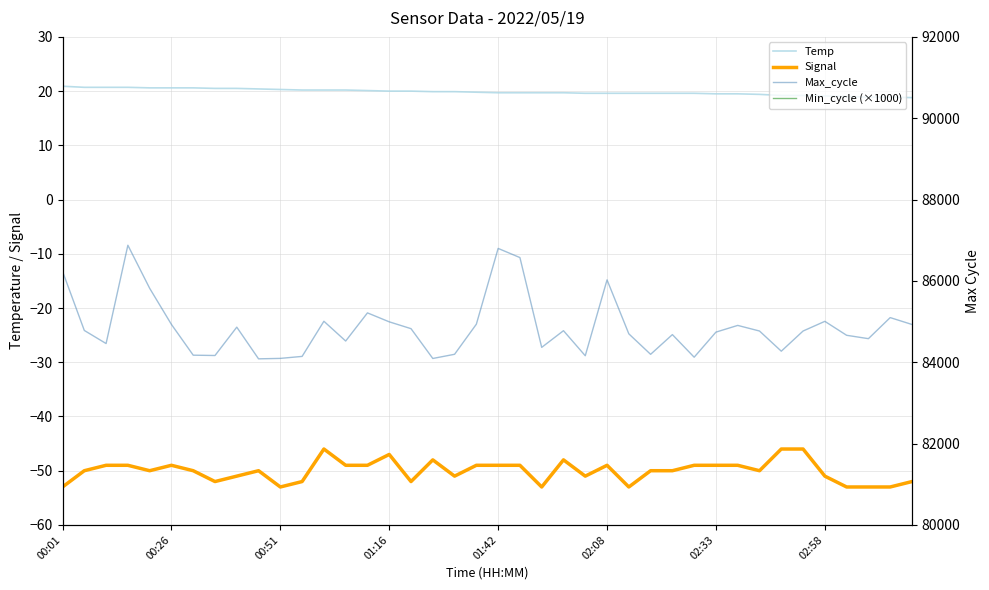

At how many categories does at least one series exceed 81999?

40